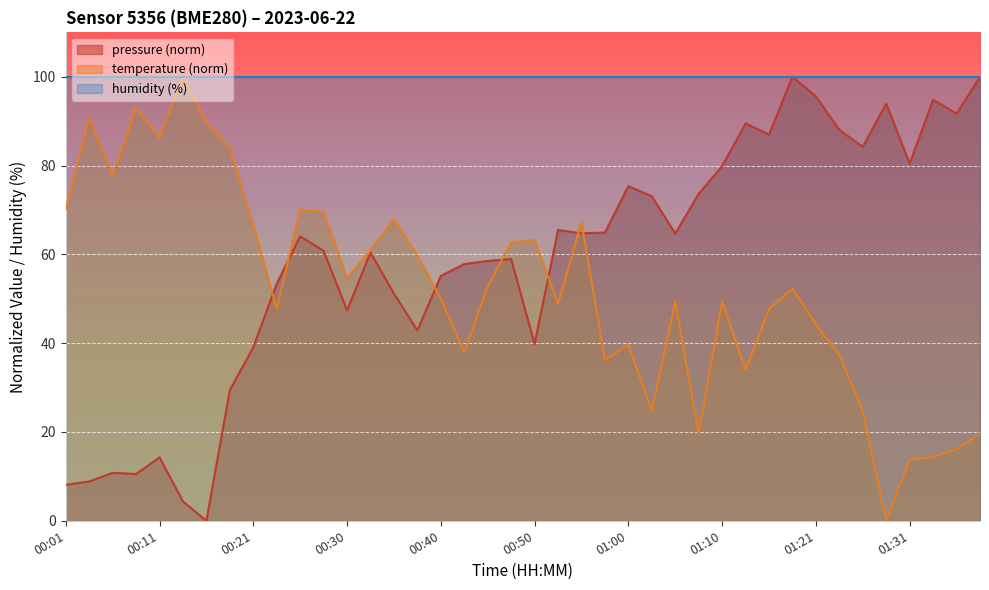

The value of pressure at 01:29 is 94.0. True or false?

True